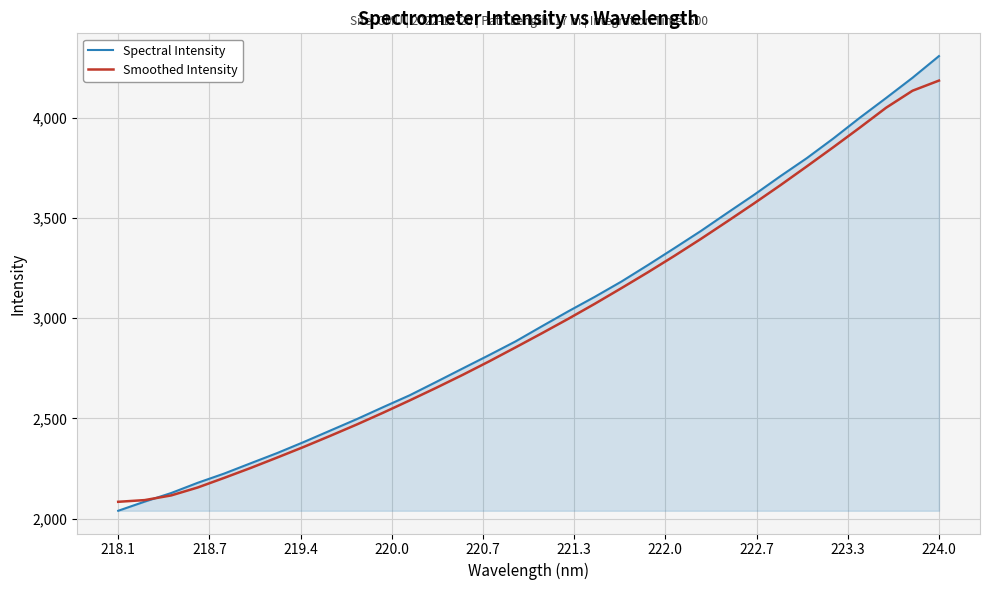

Which series has the largest range (max minus min)?

Spectral Intensity